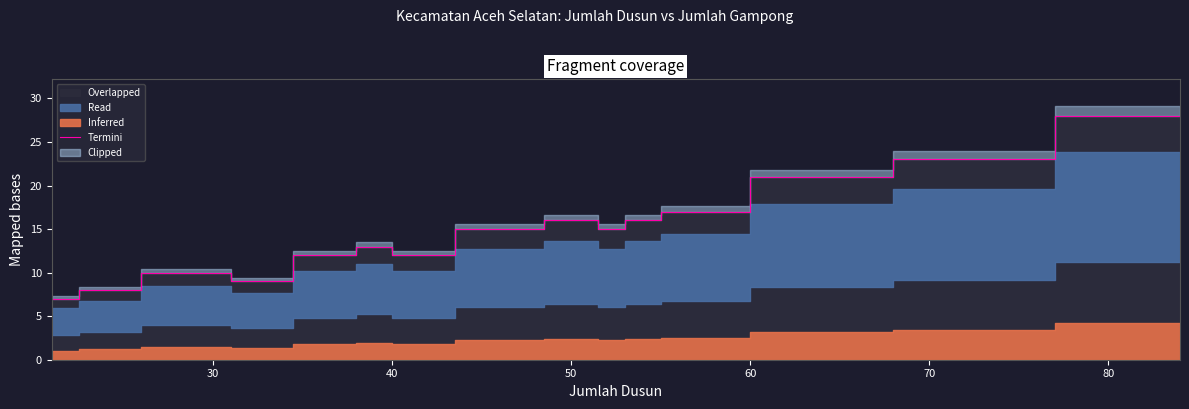

What is the approximate value at 30?

10